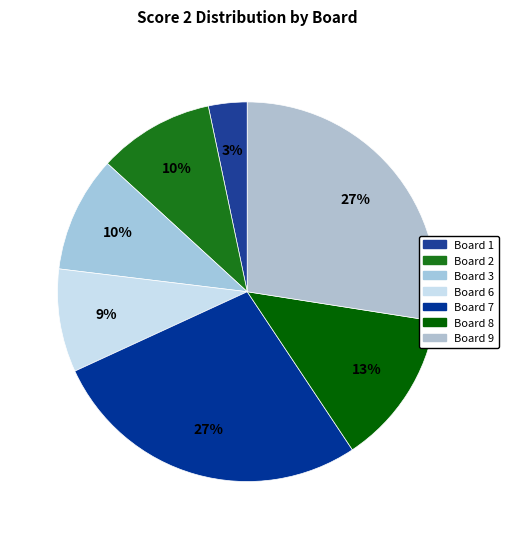

How many slices are in this pie chart?

7